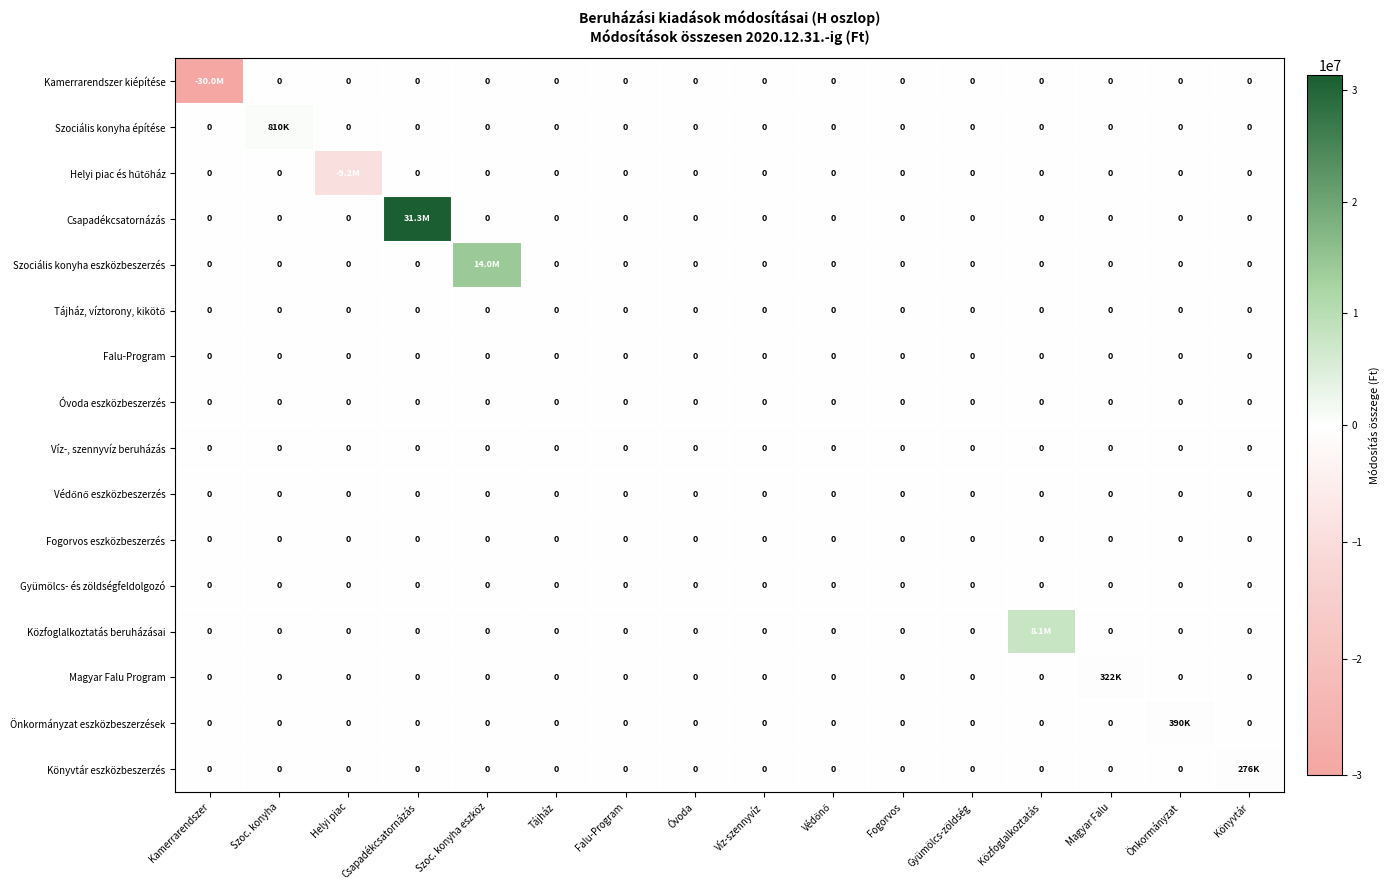

Is it true that Óvoda eszközbeszerzés equals 0 at Szoc. konyha eszköz?

True